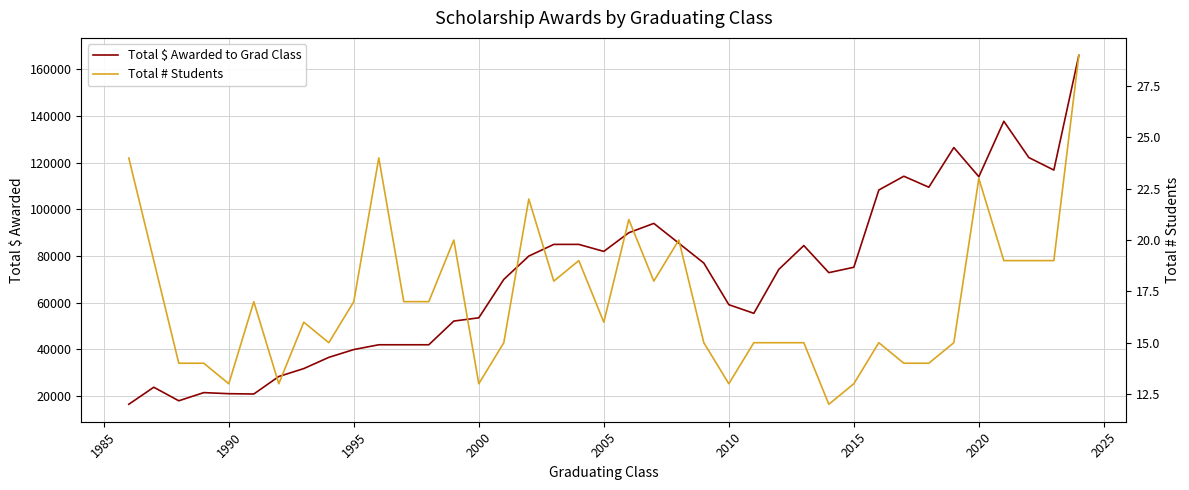

How many interior local peaks does the Total $ Awarded to Grad Class series have?

7